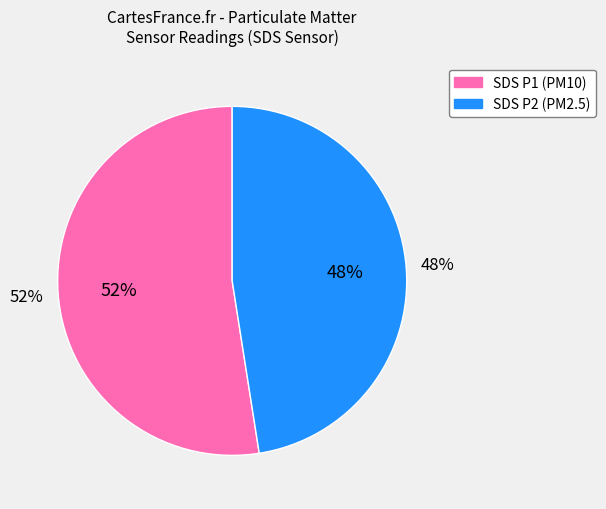

What percentage do SDS_P1 and SDS_P2 together represent?

100.0%